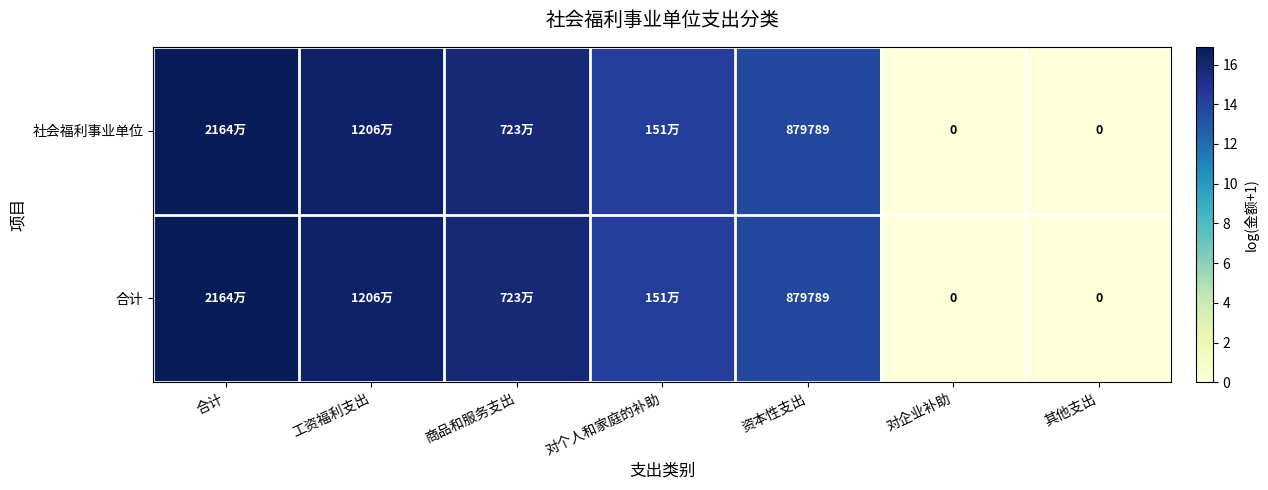

Is it true that 合计 equals 16.9 at 合计?

True